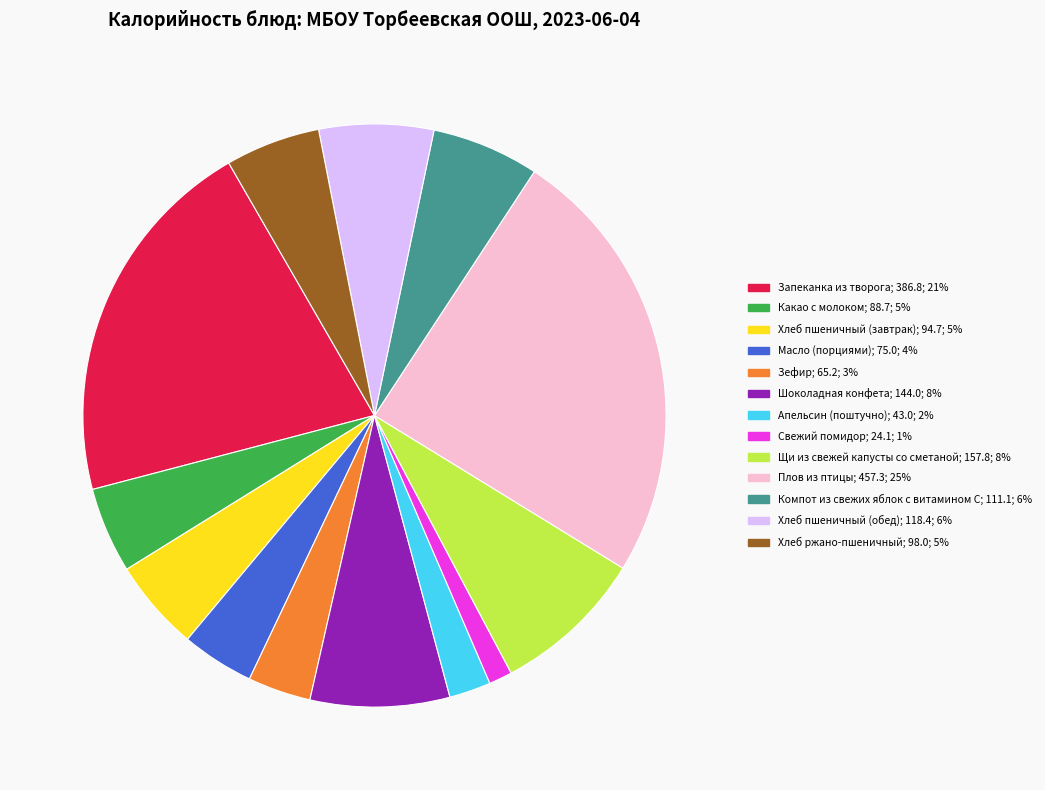

Does Плов из птицы account for over 50% of the chart?

No